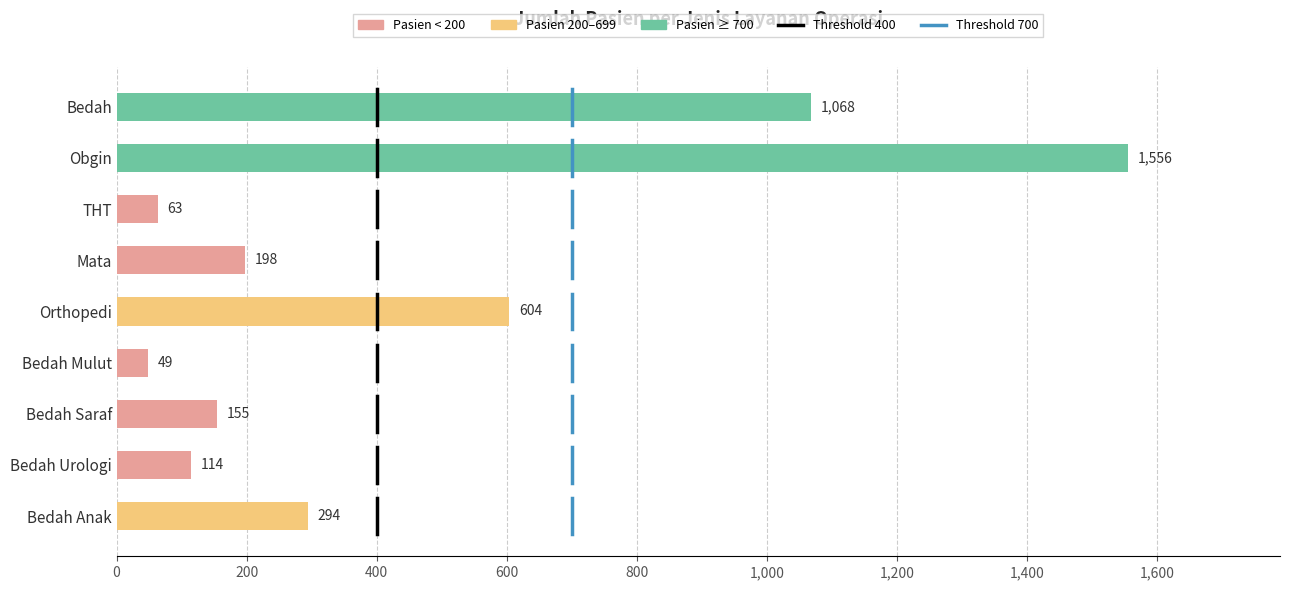

What is the approximate value at Bedah Saraf?

155